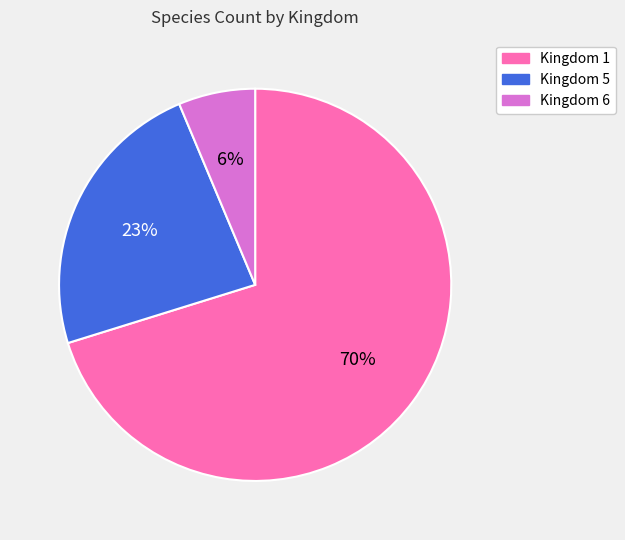

Is the sum of Kingdom 5 and Kingdom 6 greater than half?

No